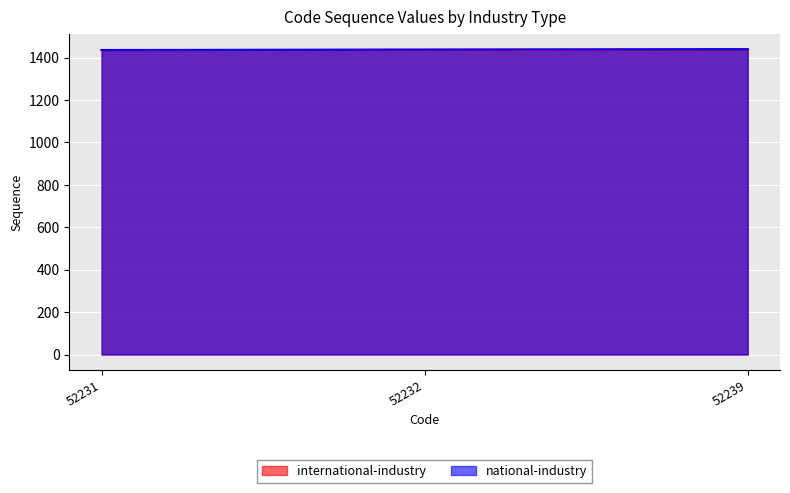

List the labels in order of national-industry value, smallest first.

52231, 52232, 52239